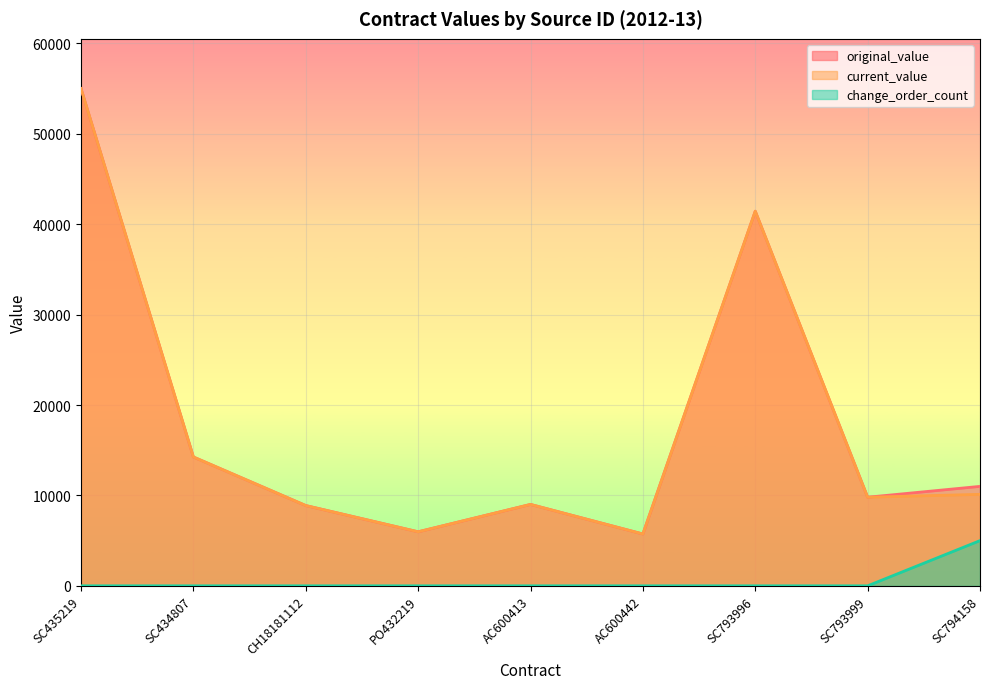

What is the difference between the original_value values at PO432219 and CH18181112?

2903.1